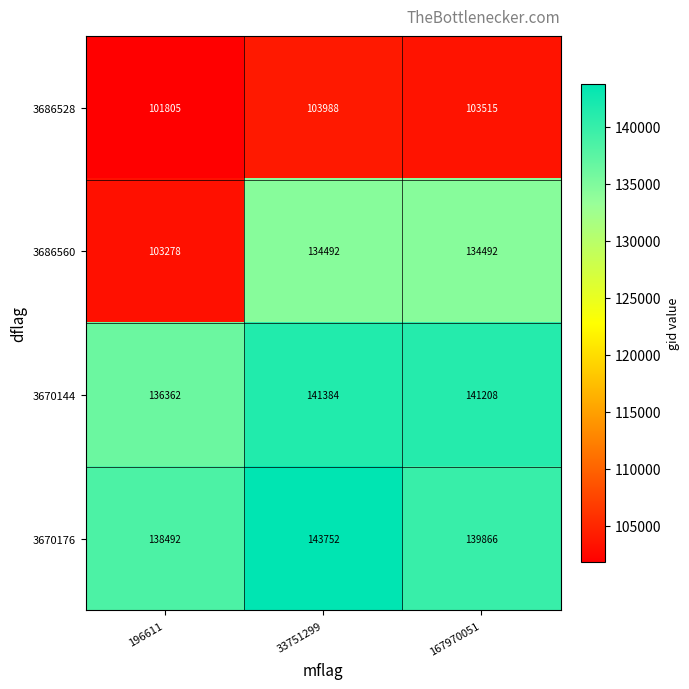

Reading left to right, list all the values displayed in this chart.

3686528: 101805	103988	103515
3686560: 103278	134492	134492
3670144: 136362	141384	141208
3670176: 138492	143752	139866